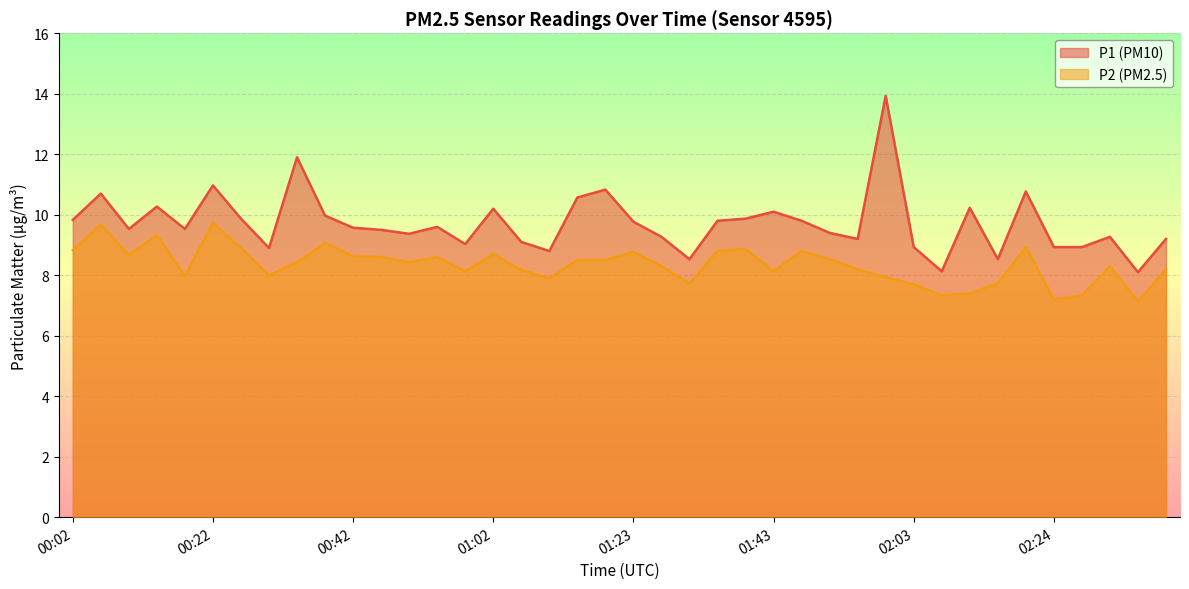

What is the sum of the P1 values at 02:36 and 00:34?

20.0